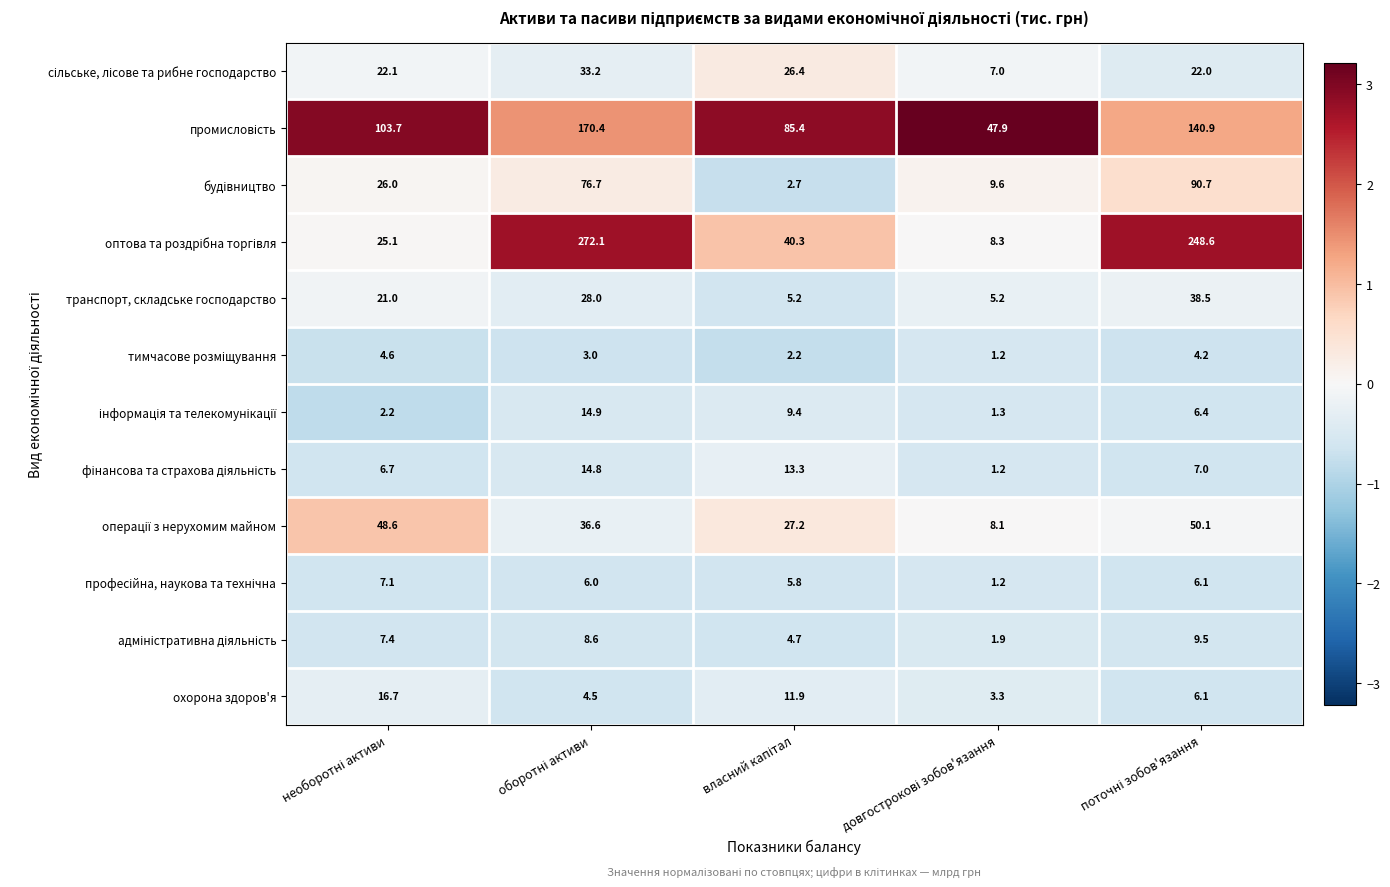

What is the average value of the охорона здоров'я series?

8.5